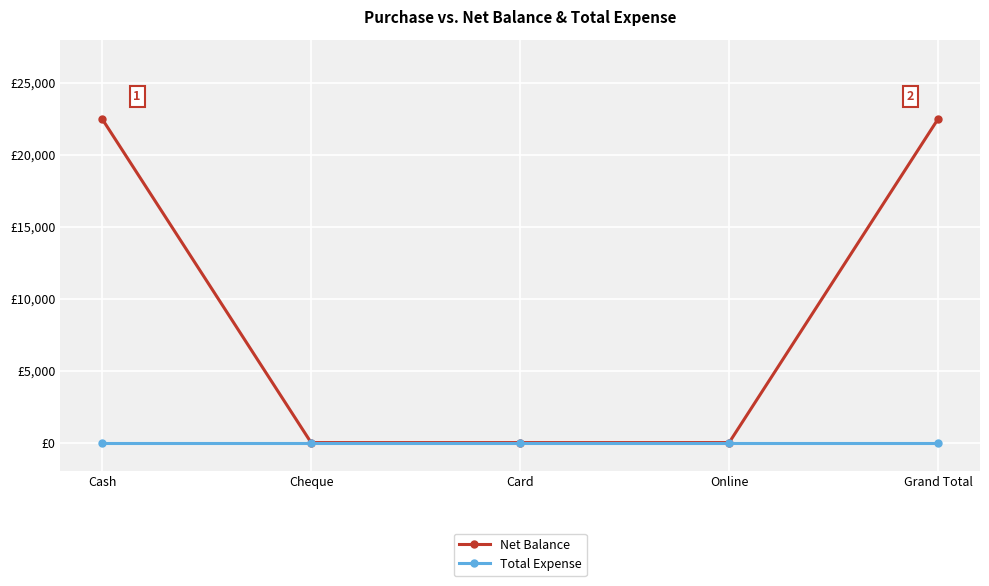

What position from the left is Grand Total?

5